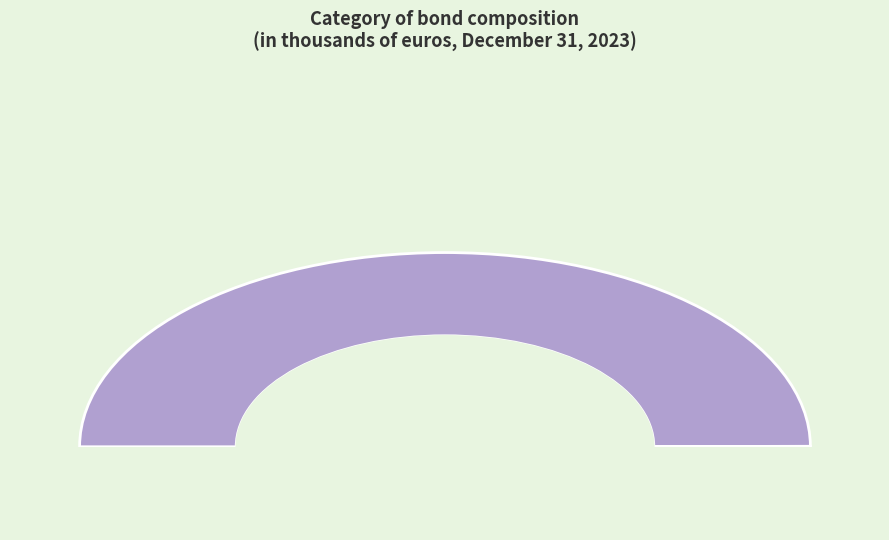

True or false: Eurobond 2024 – 1.625% accounts for 100% of the total.

True